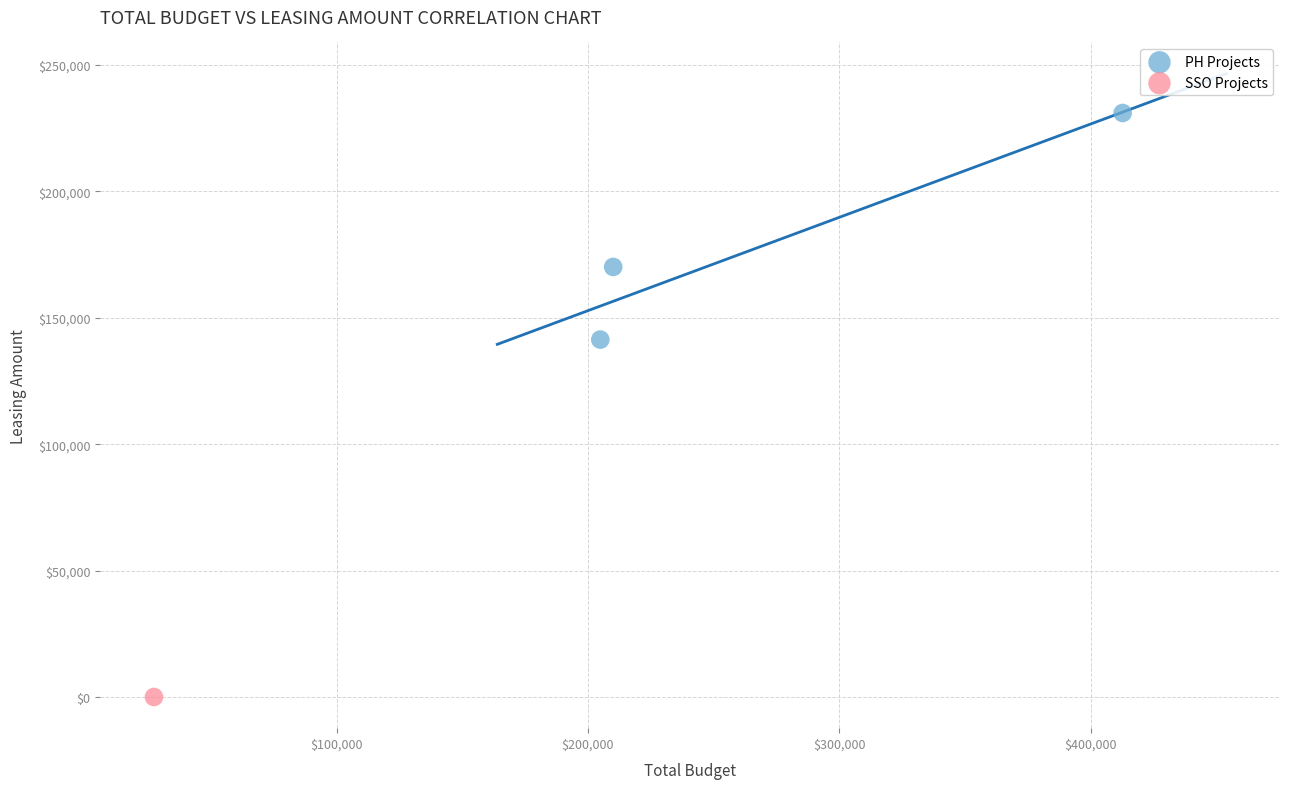

What are all the series names shown in the legend?

PH Projects, SSO Projects